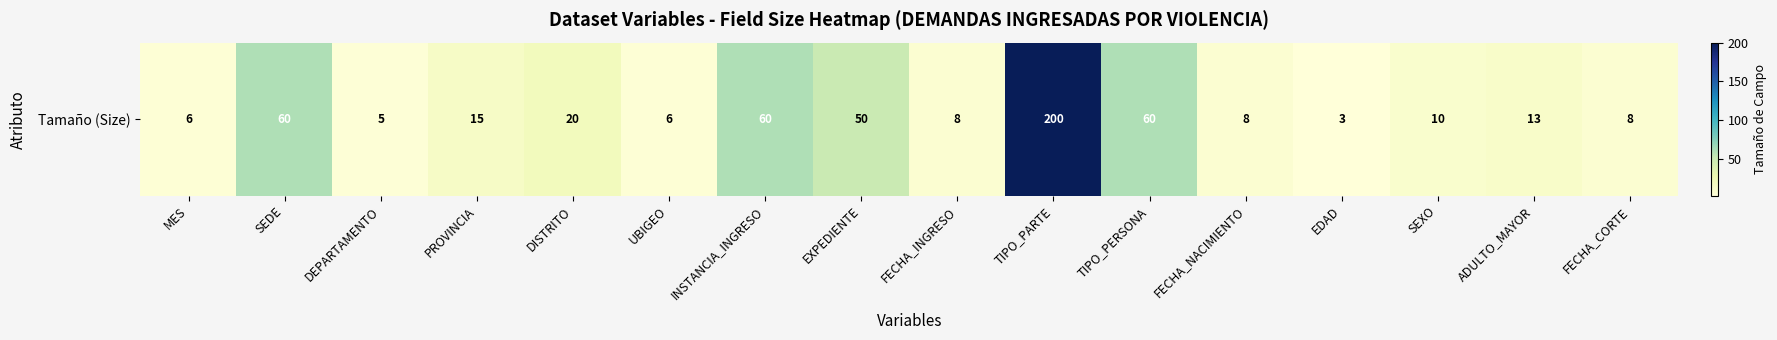

What is the average value?

33